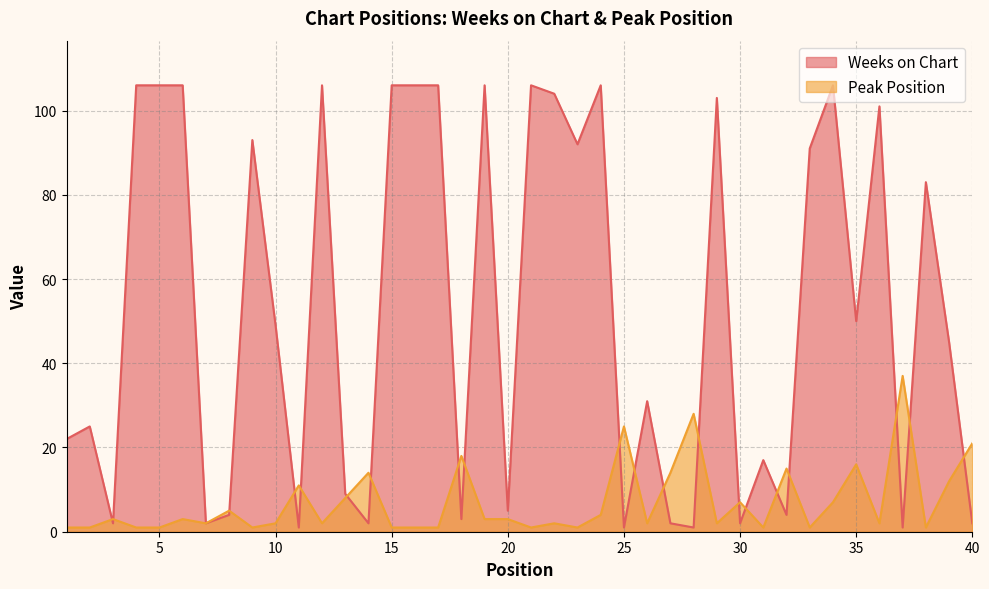

True or false: Peak Position and Weeks on Chart cross at least once.

True